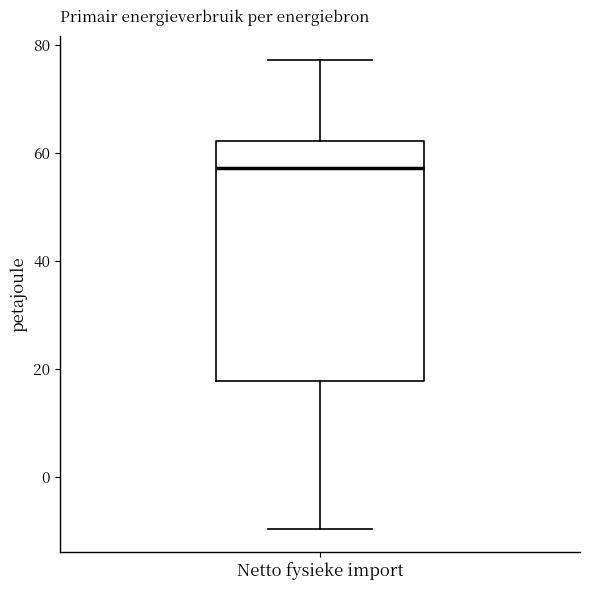

Read this box plot against the y-axis: the position of the median line, the range covered by the box, and the ends of both whiskers. The values are not printed on the chart, so give them approximately, as read against the axis.

median 58, box 18 to 62, whiskers -10 to 78